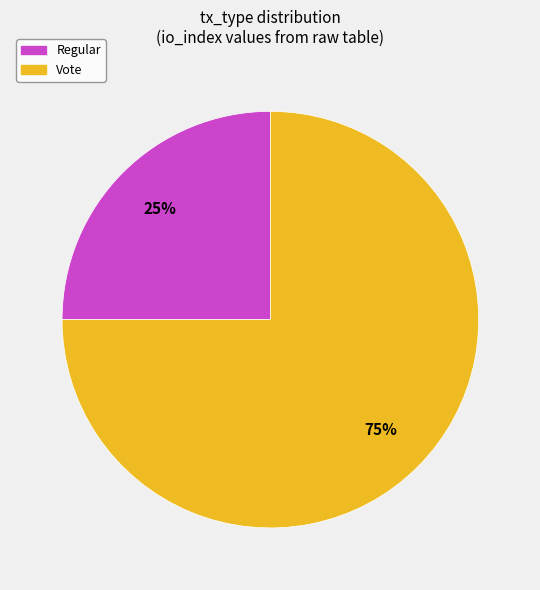

To the nearest percent, what portion does Vote represent?

75%